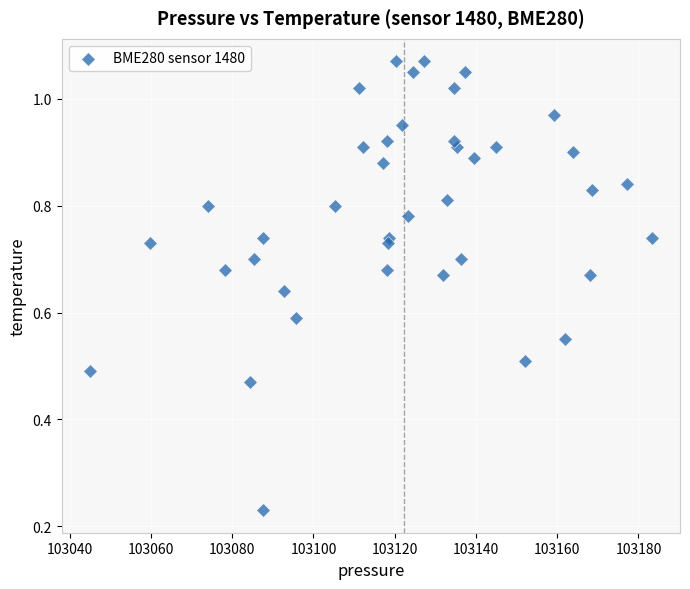

How many data points are displayed?

40